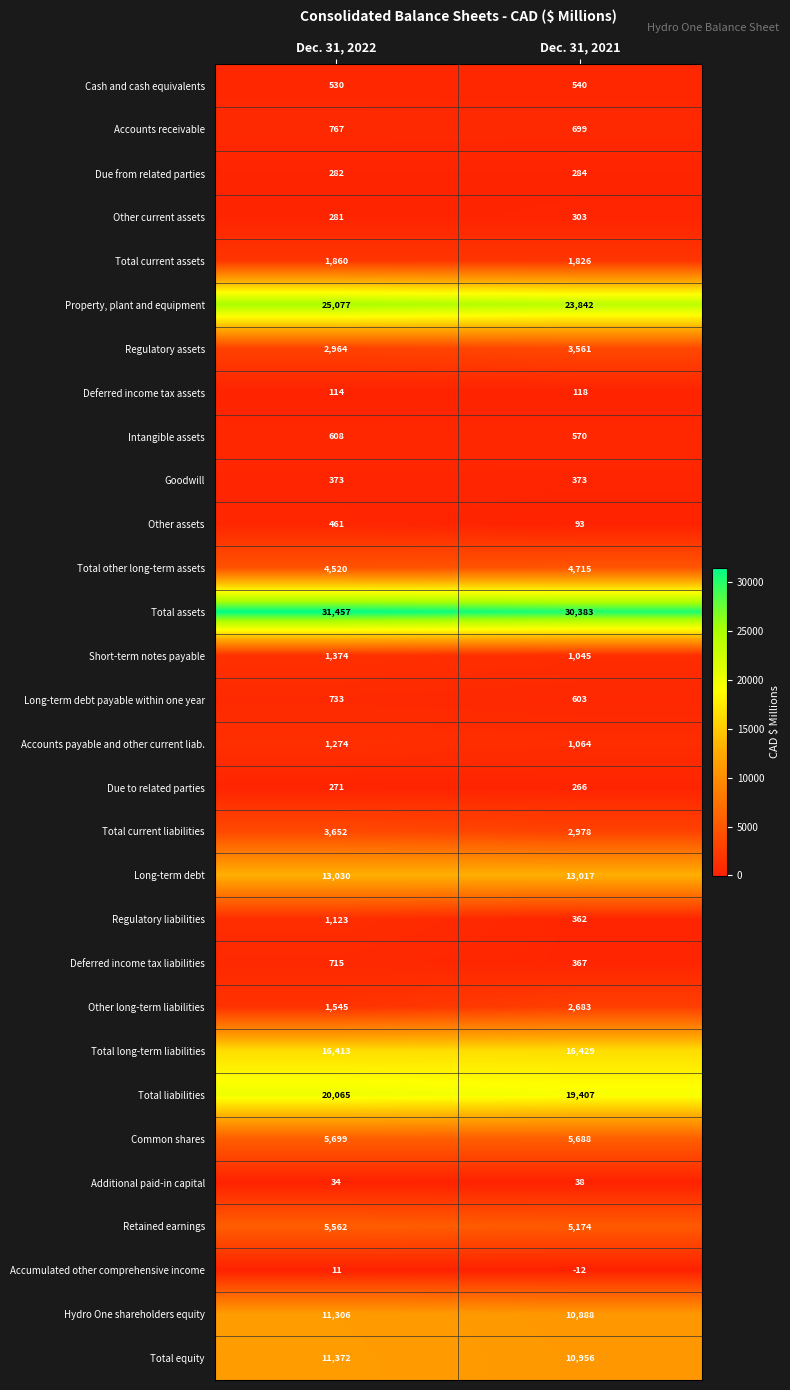

At which label is Deferred income tax assets closest to 116?

Dec. 31, 2022